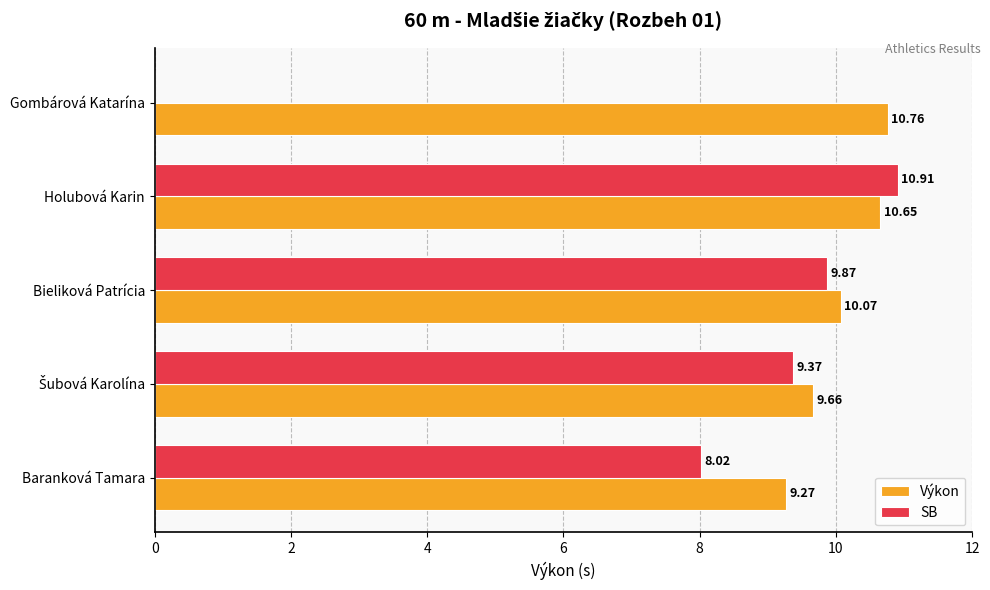

What is the sum of all SB values?

38.2